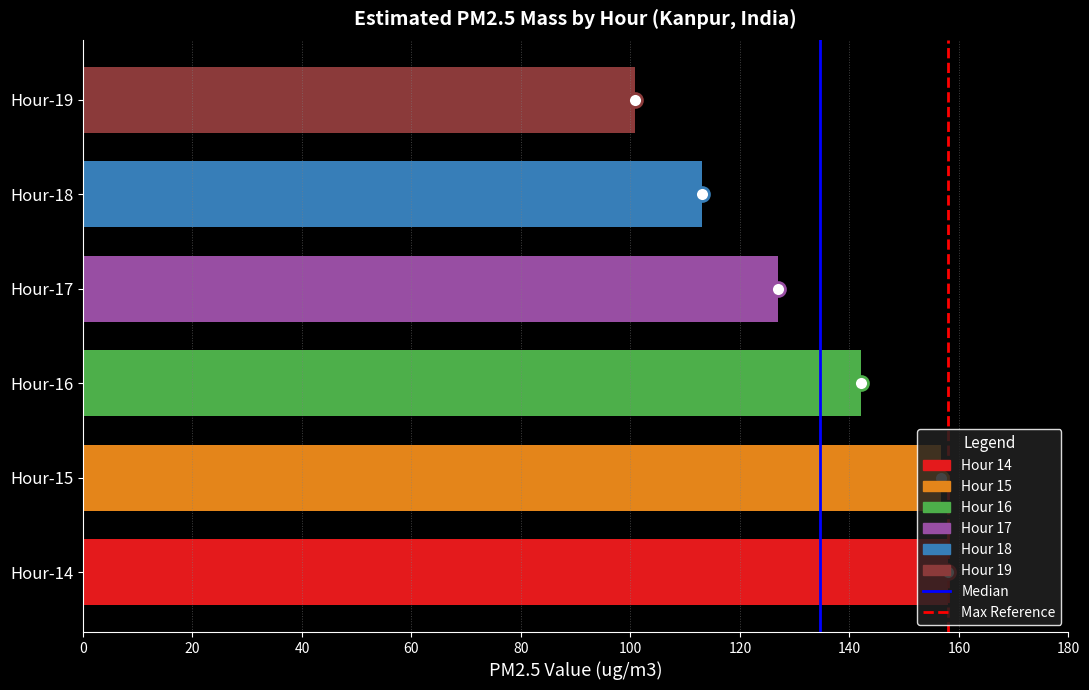

Does the chart contain any negative values?

No